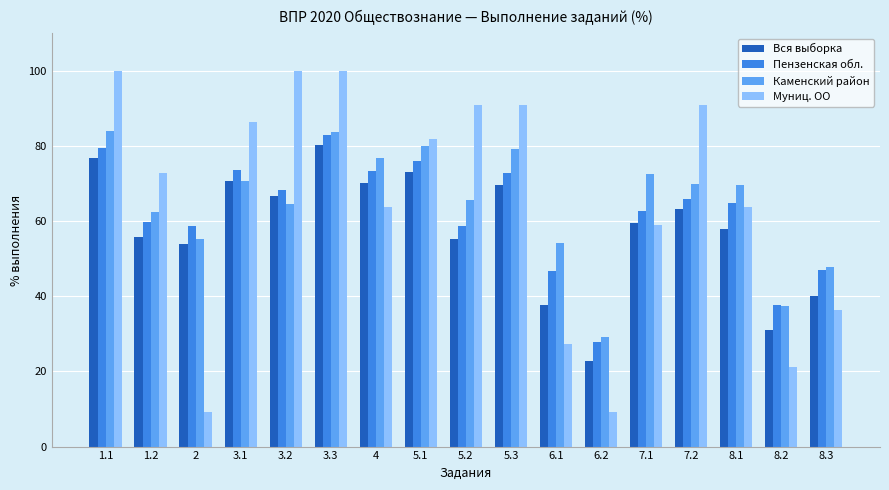

Count the number of categories in the chart.

17